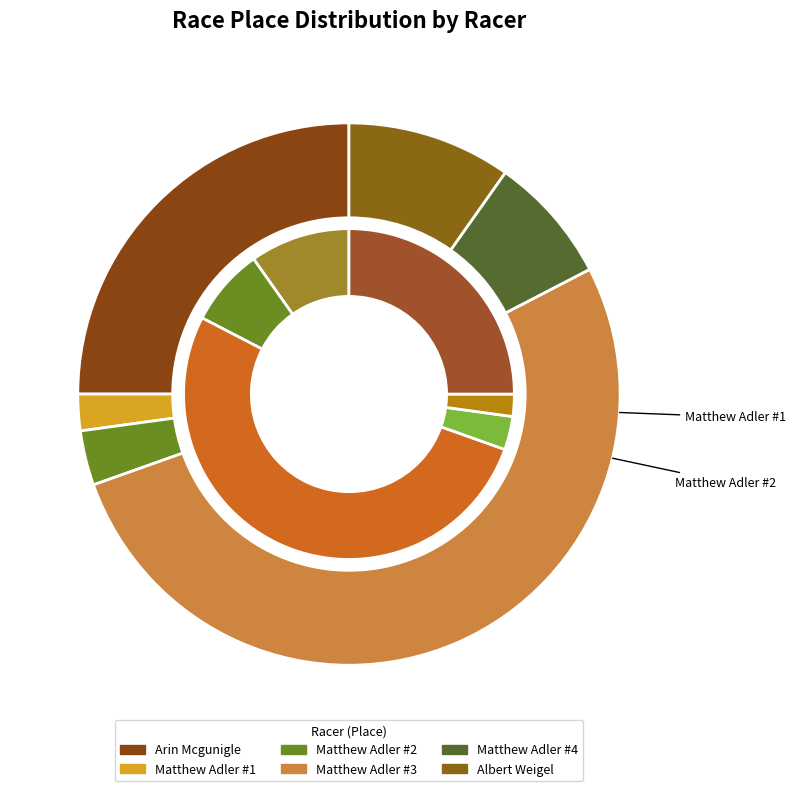

To the nearest percent, what portion does Matthew represent?

52%